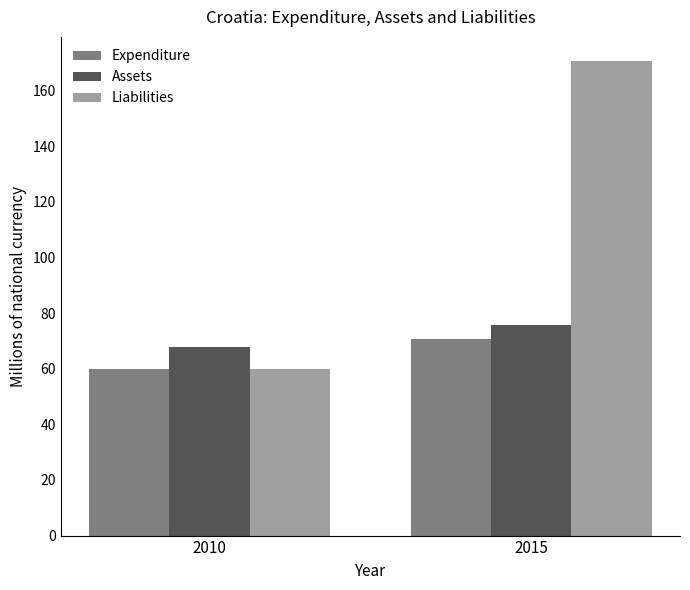

What is the highest value of the Expenditure series?

70.6